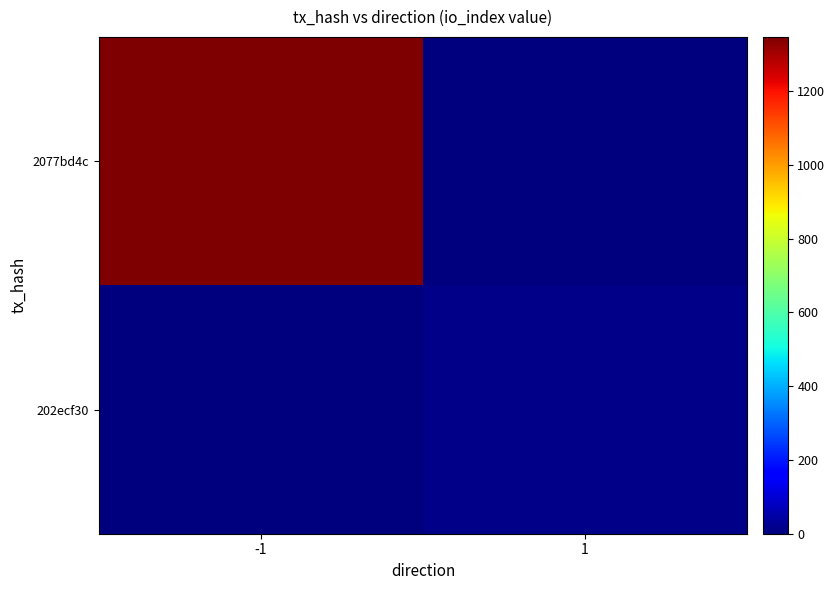

What is the total value across all series at -1?

1347